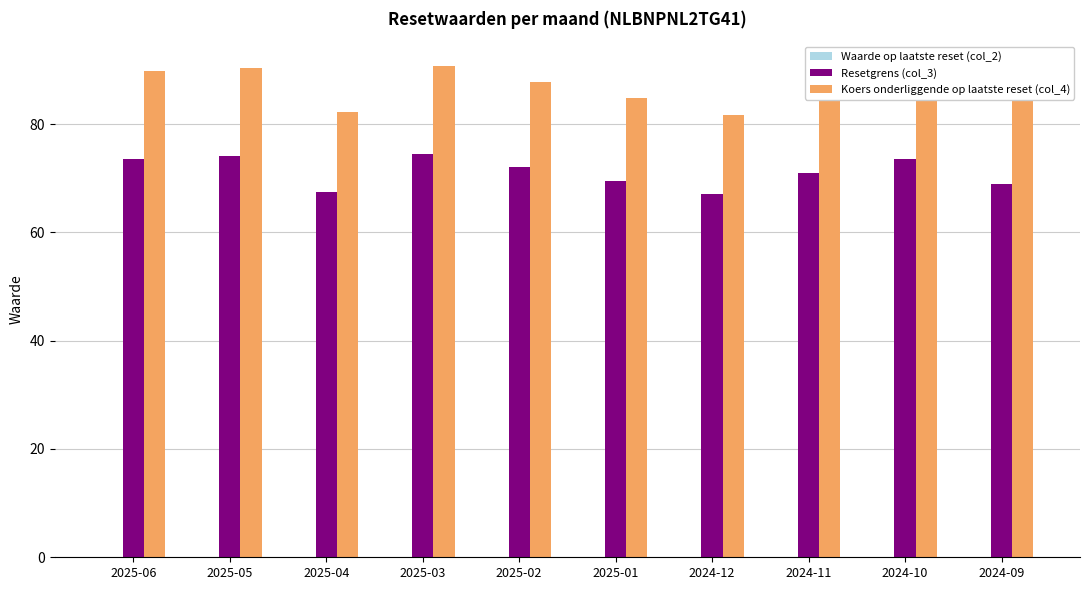

What is the highest value of the Resetgrens (col_3) series?

74.5